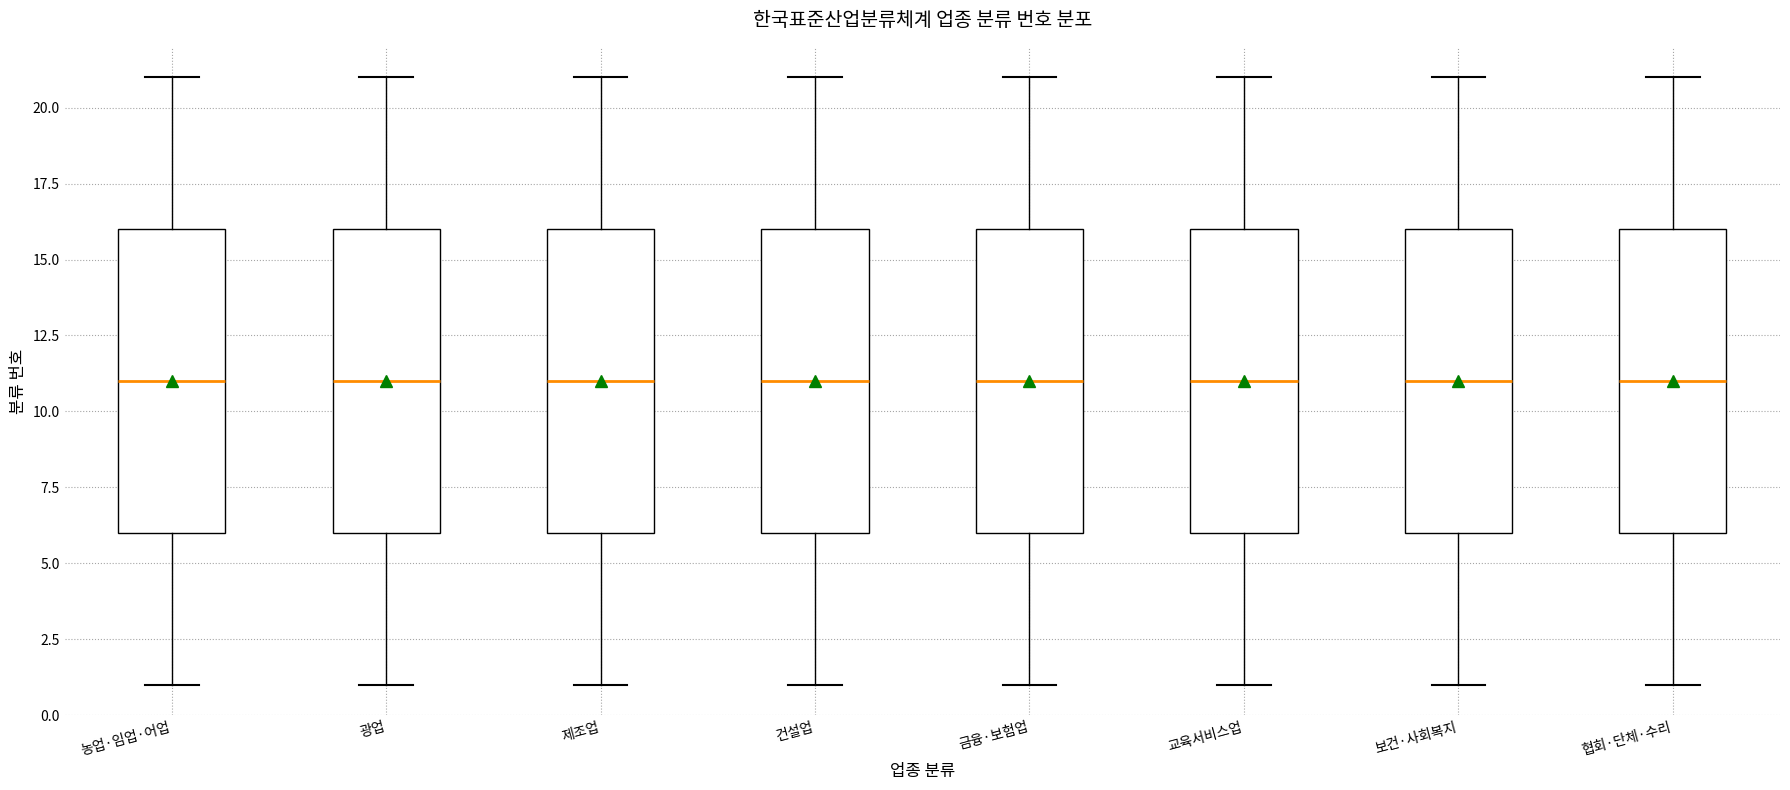

Where does the median line of the box for 보건·사회복지 sit on the y-axis? The values are not printed on the chart, so give them approximately, as read against the axis.

11